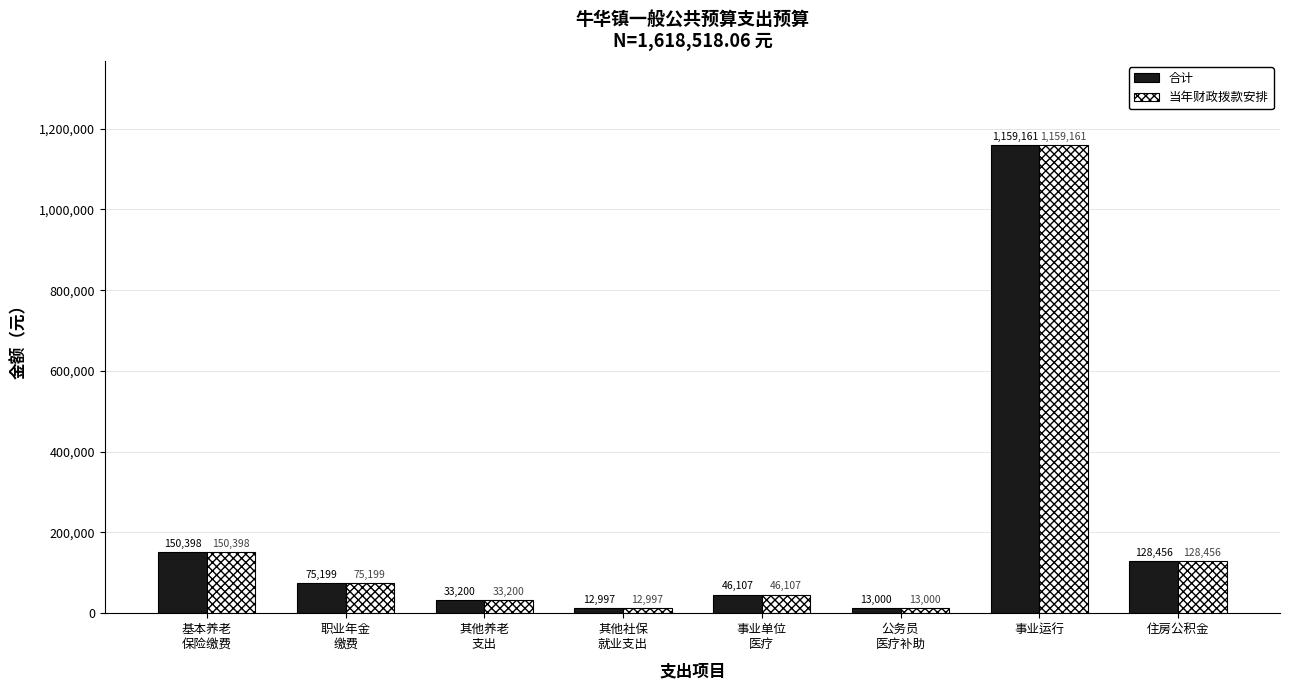

Which category has the highest value in the 当年财政拨款安排 series?

事业运行